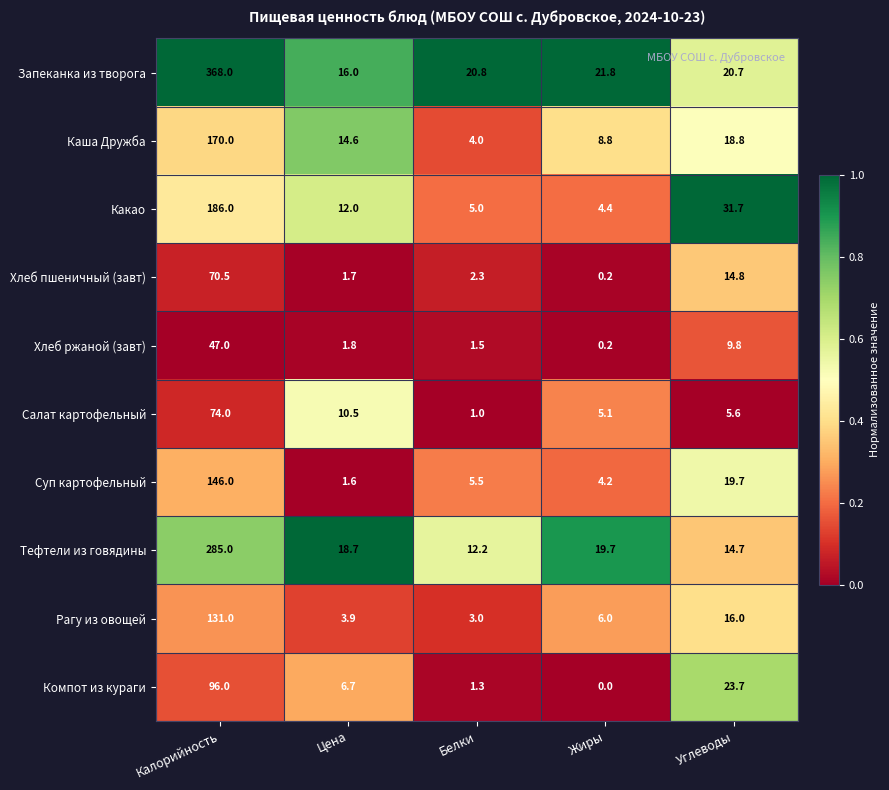

What is the maximum value for Запеканка из творога?

368.0